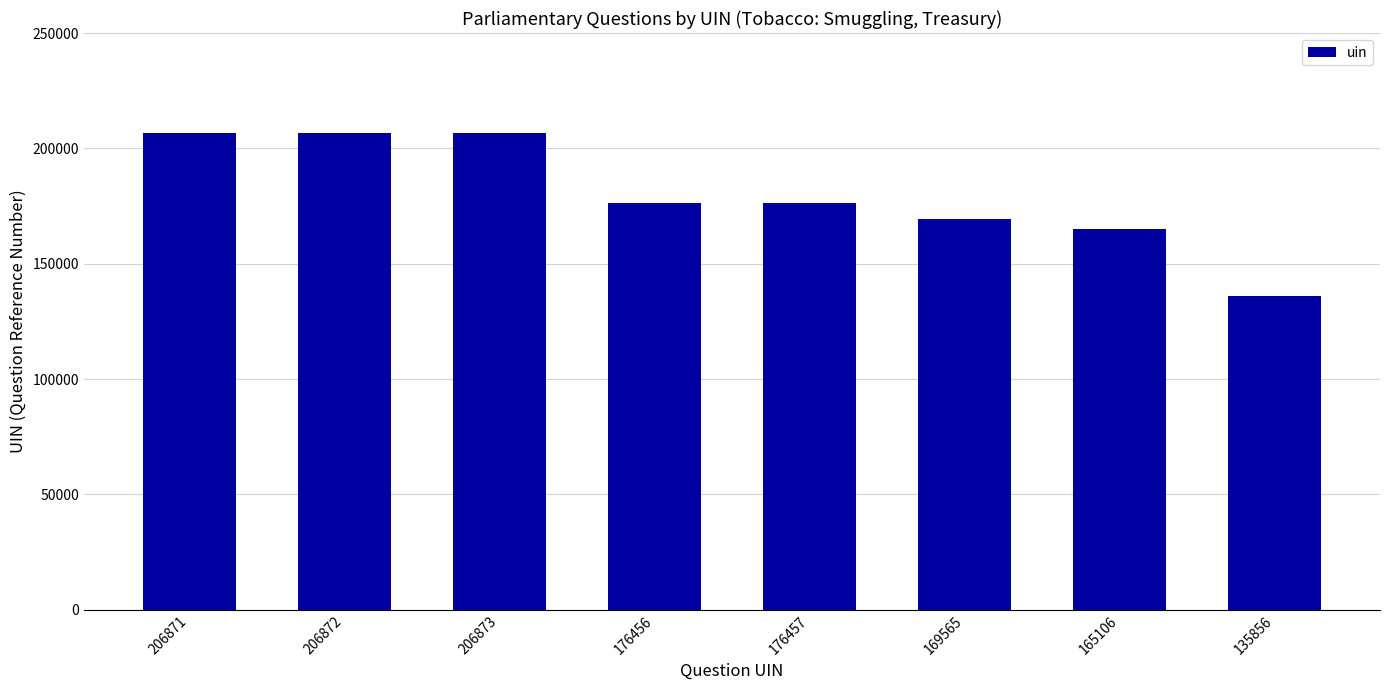

What is the difference between the maximum and minimum values?

71017